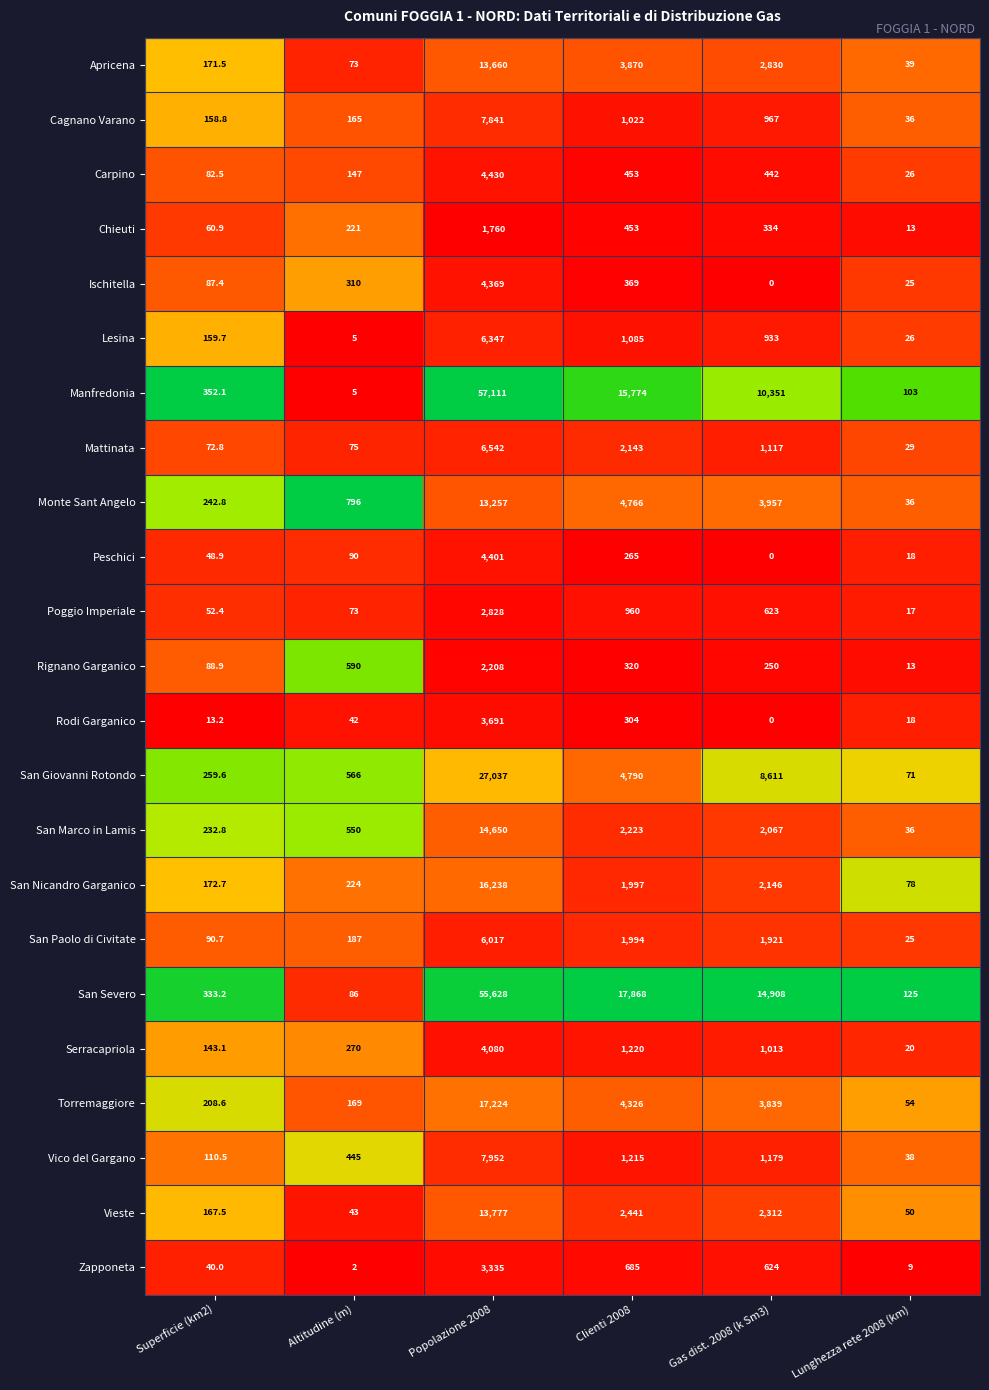

How many distinct data groups are displayed?

23